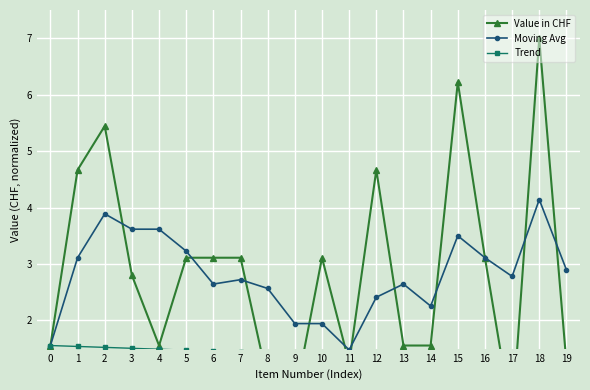

What is the value of the Moving Avg point at the 8th from the left?

2.7